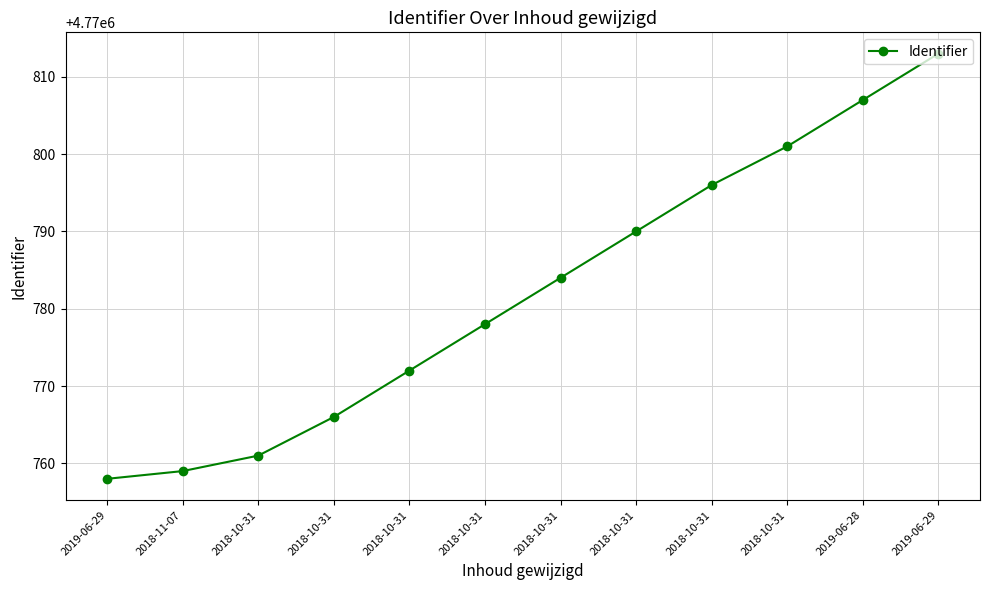

List the labels in order of value, smallest first.

2019-06-29, 2018-11-07, 2018-10-31, 2018-10-31, 2018-10-31, 2018-10-31, 2018-10-31, 2018-10-31, 2018-10-31, 2018-10-31, 2019-06-28, 2019-06-29